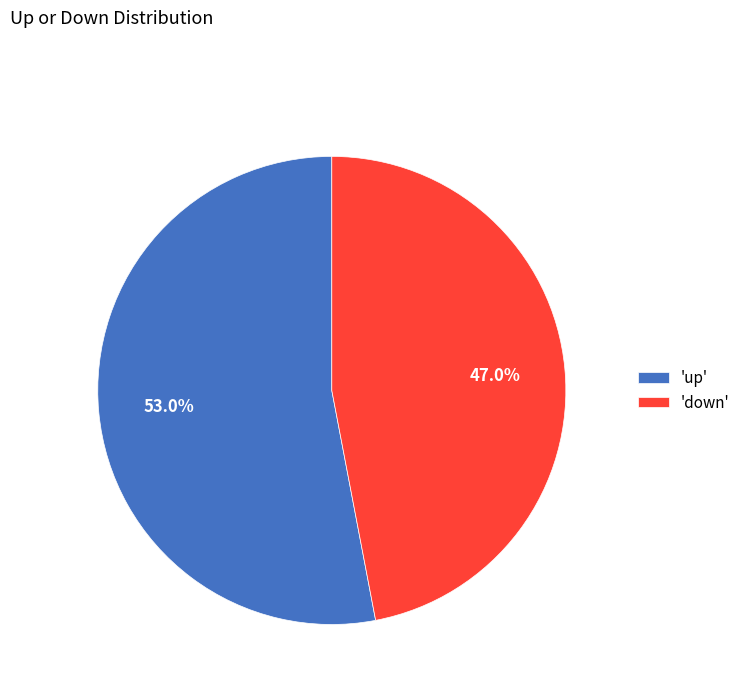

What is the largest slice in the pie chart?

'up'